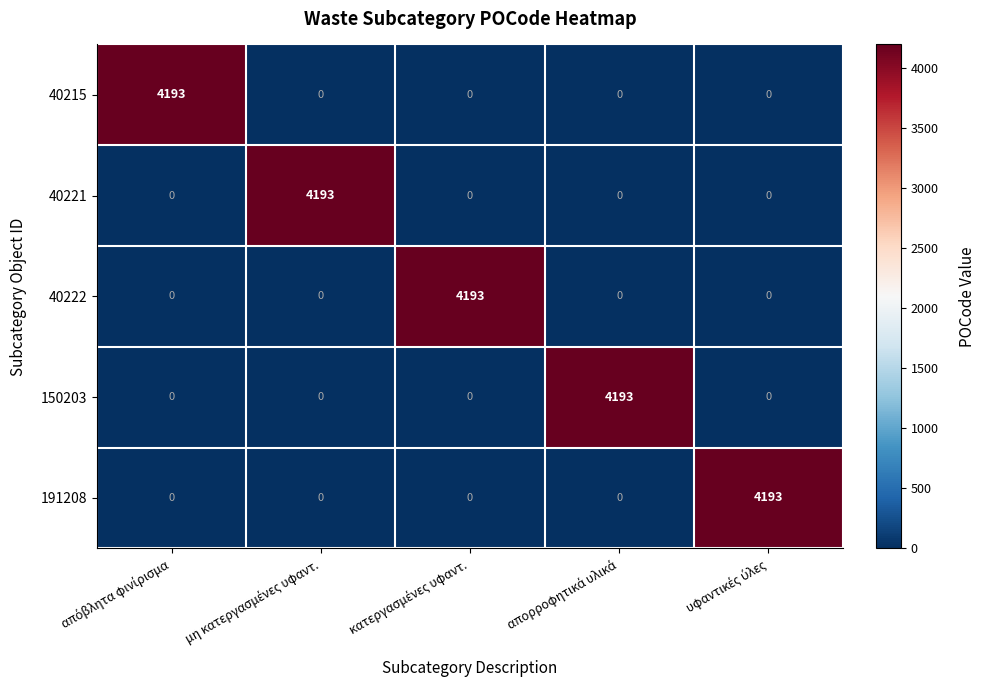

What is the highest value of the 40215 series?

4193